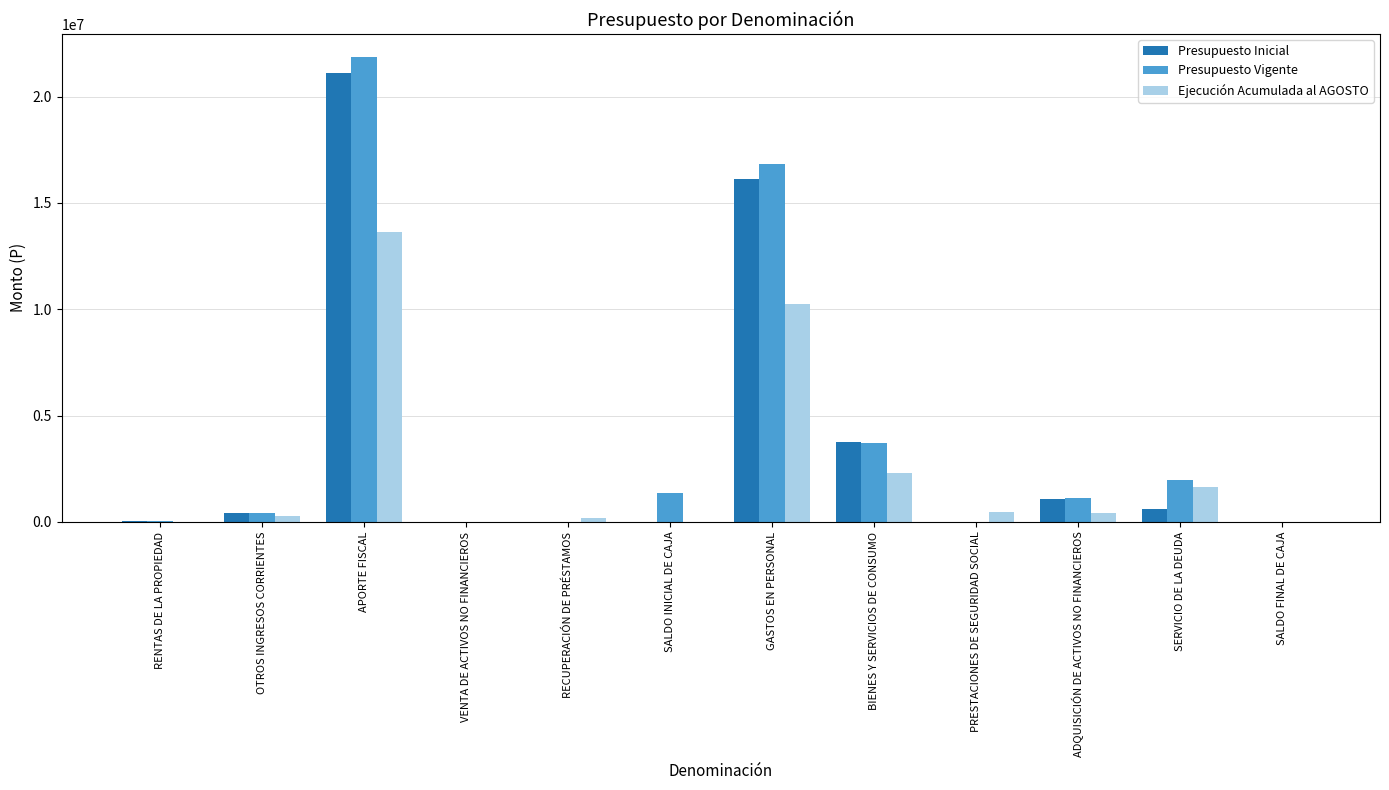

Is the value of Presupuesto Inicial at VENTA DE ACTIVOS NO FINANCIEROS greater than the value of Presupuesto Vigente at BIENES Y SERVICIOS DE CONSUMO?

No